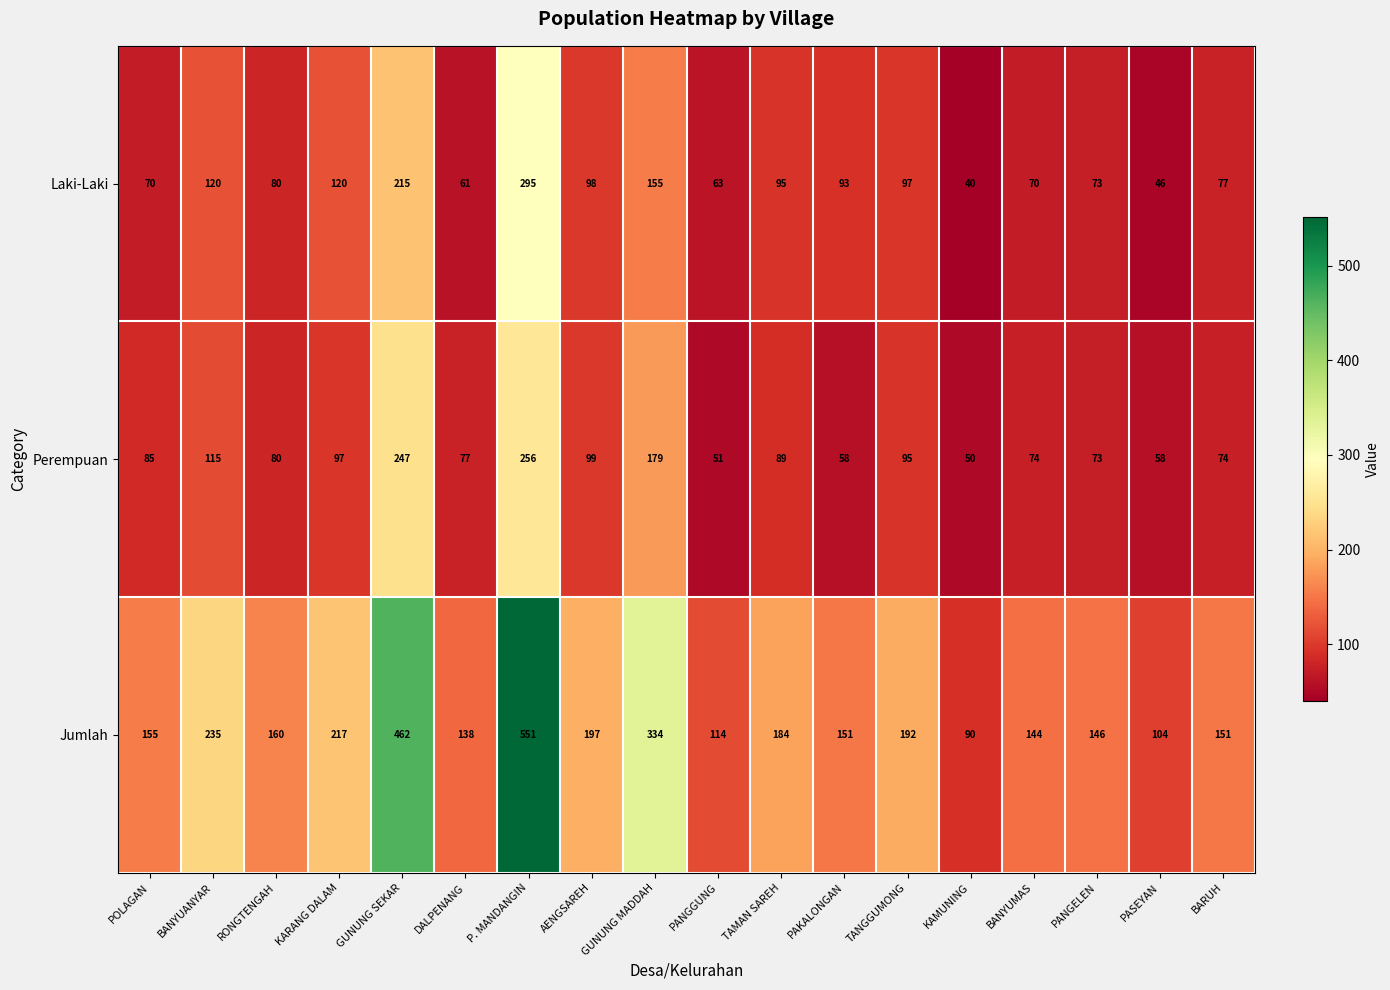

True or false: Laki-Laki has a value of 63 at PANGGUNG.

True